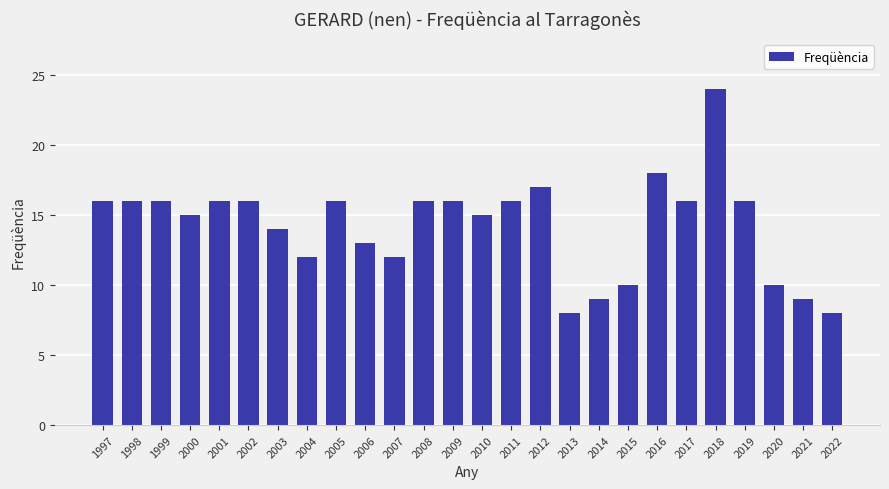

Approximately how many times larger is the value at 1999 compared to 2022?

2.0